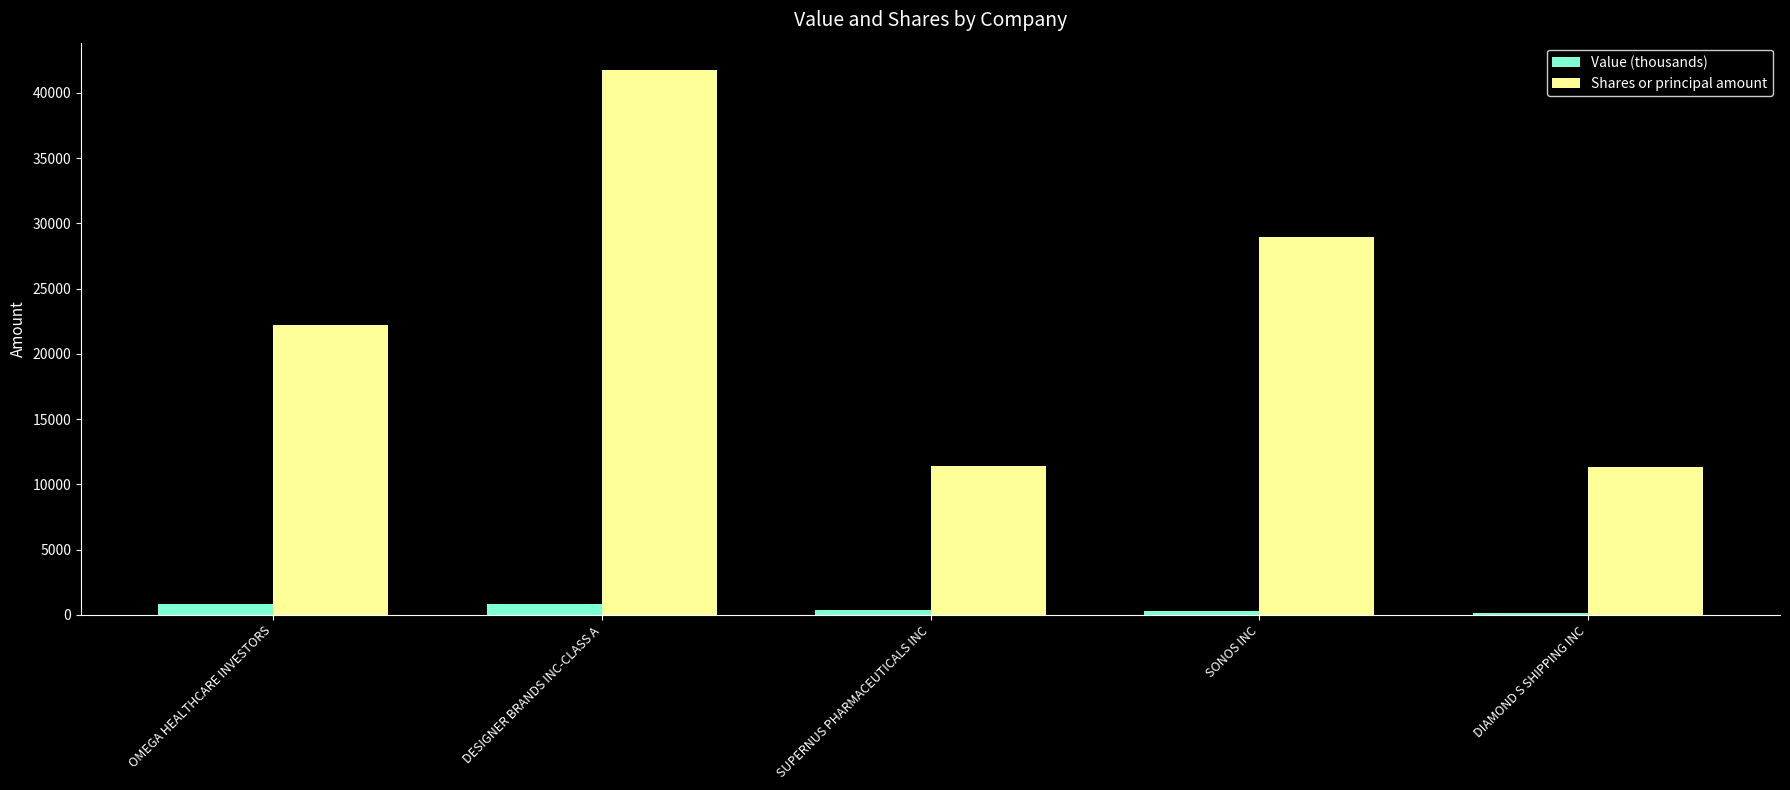

Which series has the largest total across all categories?

Shares or principal amount